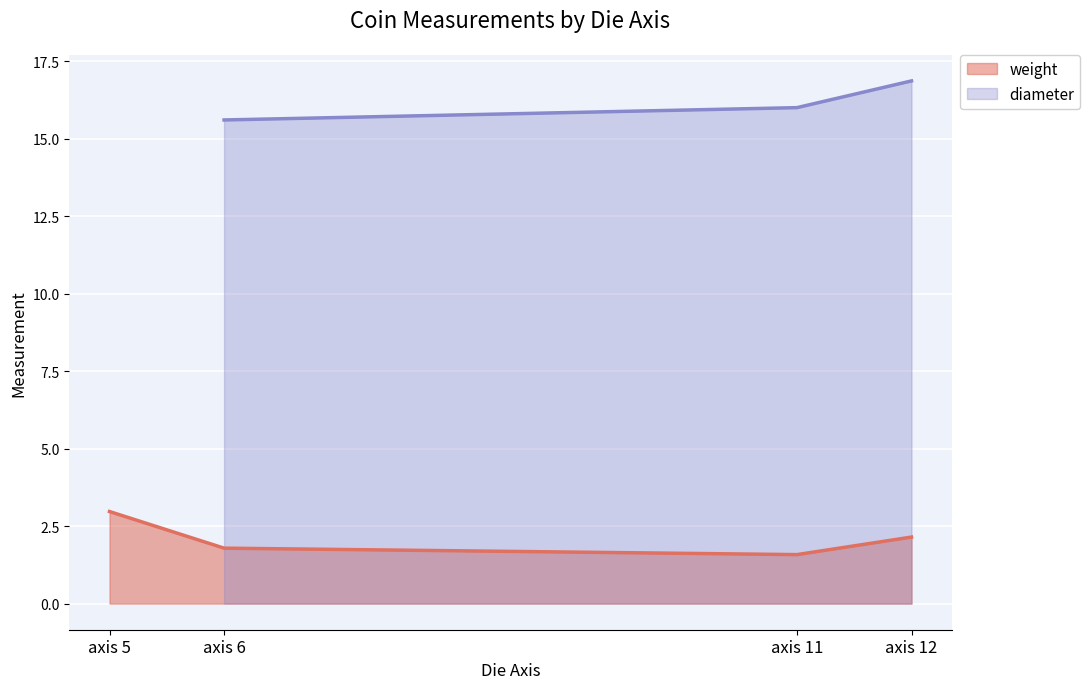

In weight, how many points are lower than both neighbors (excluding endpoints)?

1